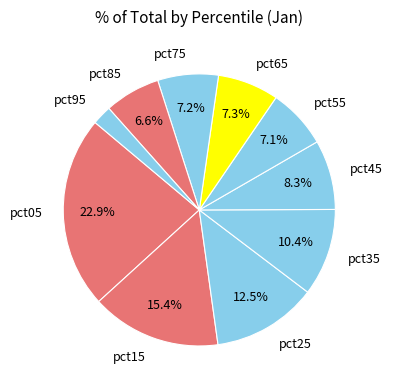

Does pct25 represent more than half of the total?

No